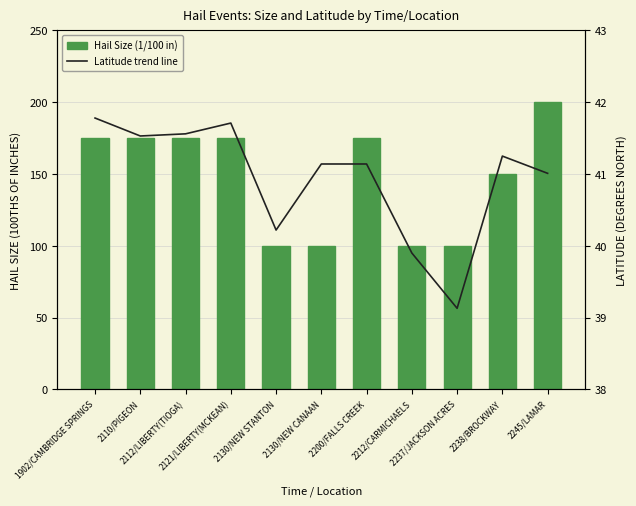

Reading left to right, extract all data points from this chart.

Hail Size (1/100 in): 1902/CAMBRIDGE SPRINGS=175.0	2110/PIGEON=175.0	2112/LIBERTY(TIOGA)=175.0	2121/LIBERTY(MCKEAN)=175.0	2130/NEW STANTON=100.0	2130/NEW CANAAN=100.0	2200/FALLS CREEK=175.0	2212/CARMICHAELS=100.0	2237/JACKSON ACRES=100.0	2238/BROCKWAY=150.0	2245/LAMAR=200.0
Latitude trend line: 1902/CAMBRIDGE SPRINGS=41.8	2110/PIGEON=41.5	2112/LIBERTY(TIOGA)=41.6	2121/LIBERTY(MCKEAN)=41.7	2130/NEW STANTON=40.2	2130/NEW CANAAN=41.1	2200/FALLS CREEK=41.1	2212/CARMICHAELS=39.9	2237/JACKSON ACRES=39.1	2238/BROCKWAY=41.2	2245/LAMAR=41.0